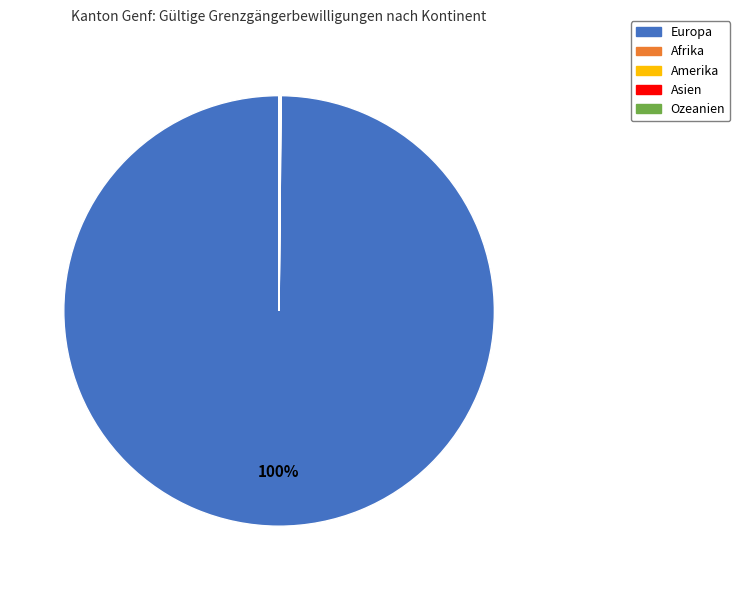

To the nearest percent, what is the difference between the largest and smallest slice percentages?

100%